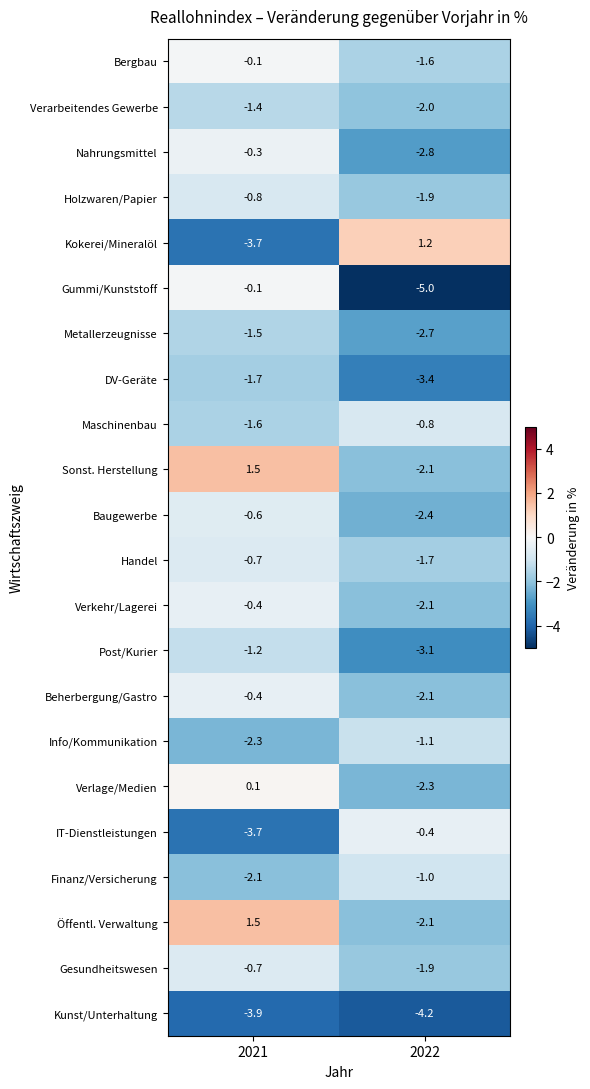

What is the sum of the Beherbergung/Gastro values at 2021 and 2022?

-2.5